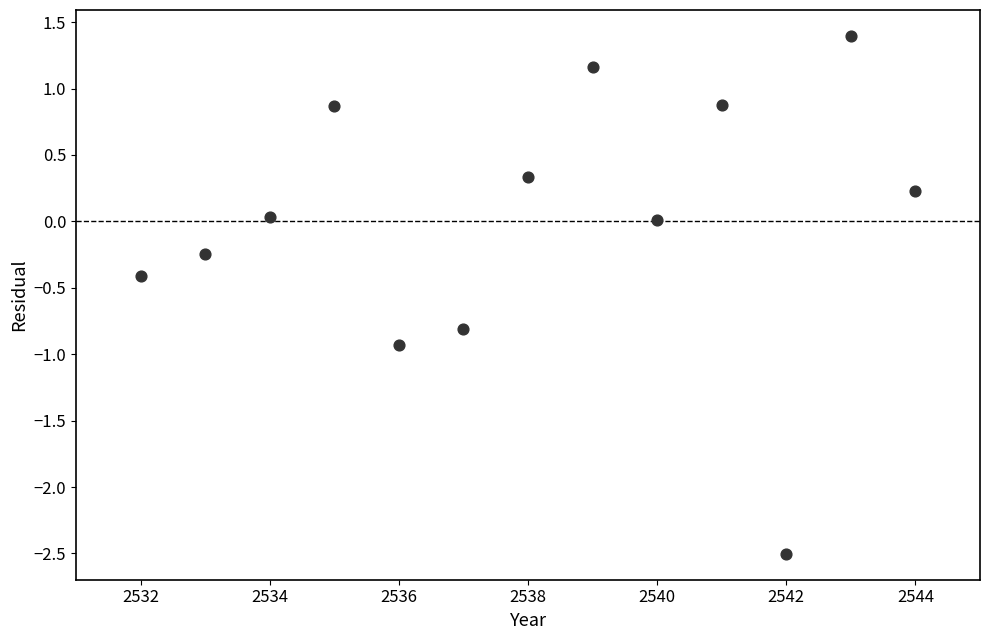

What is the range of X values (max minus min)?

12.0